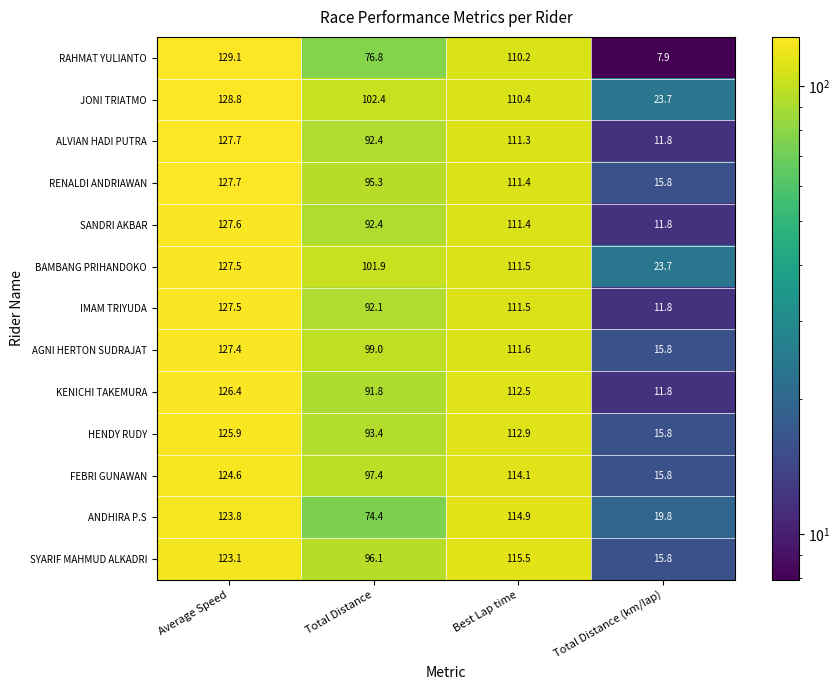

What is the sum of all FEBRI GUNAWAN values?

351.9